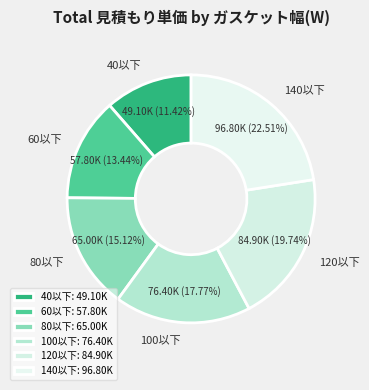

Does any single category account for the majority?

No